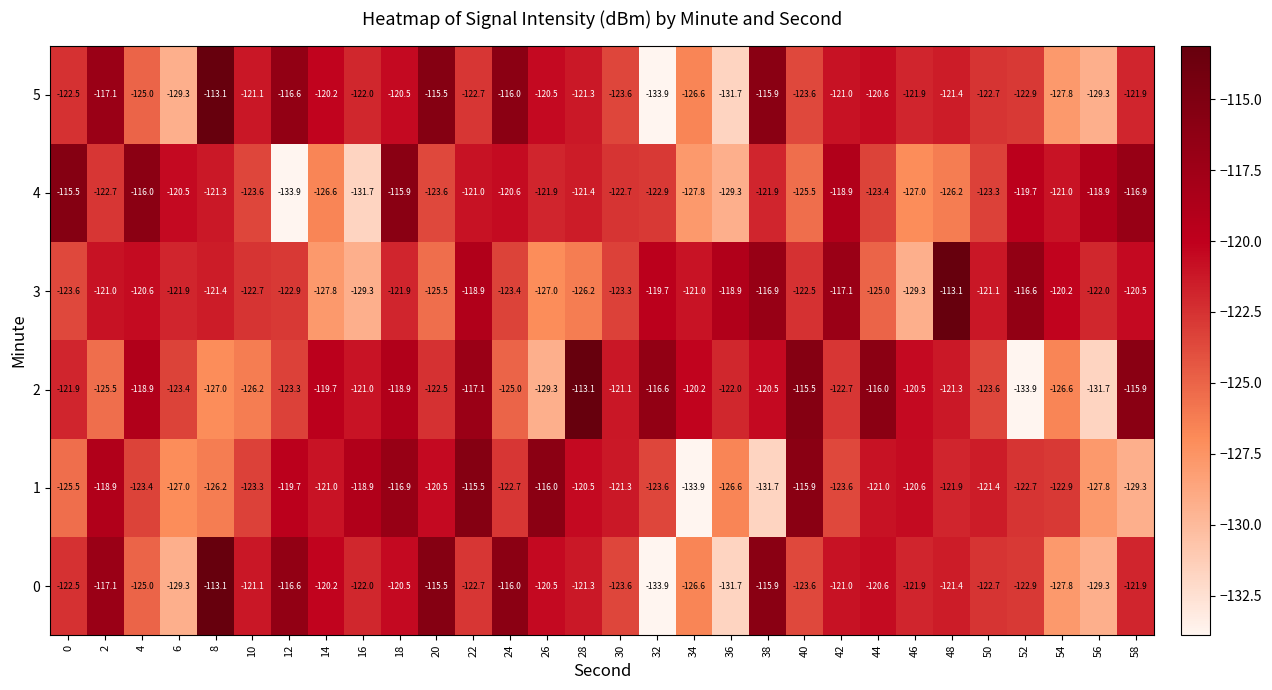

Between 30 and 58, which series saw the biggest shift?

1